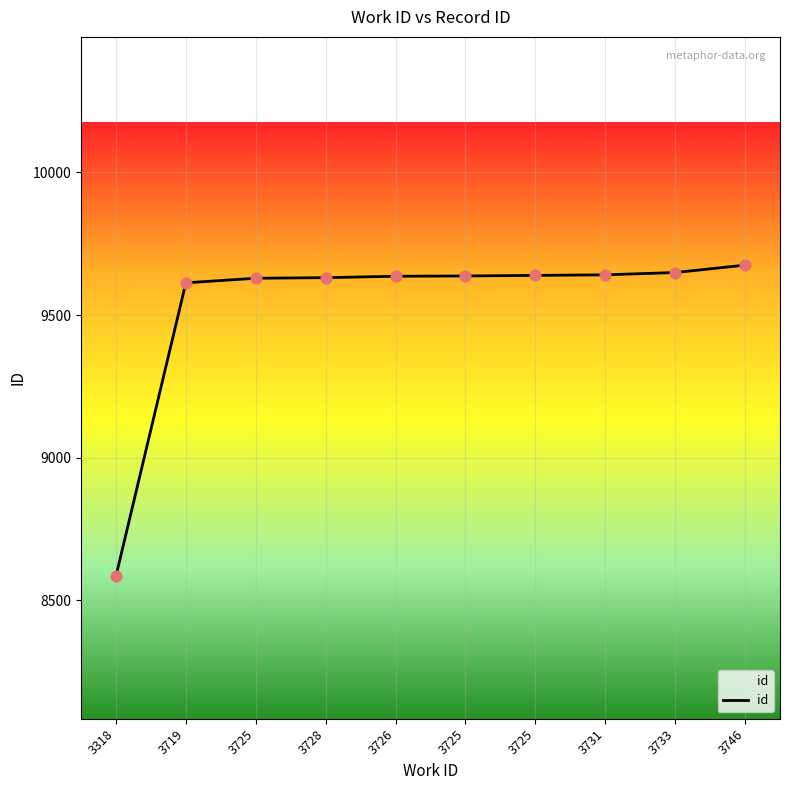

What is the ratio of the value at 3746 to the value at 3726?

1.0